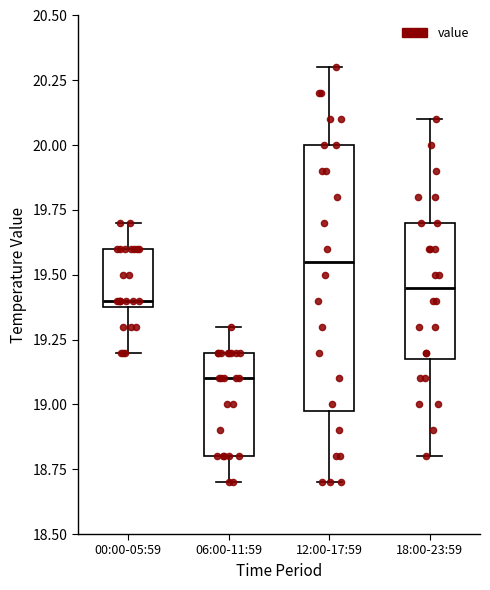

Comparing the boxes themselves (not the whiskers), which one is the tallest?

12:00-17:59